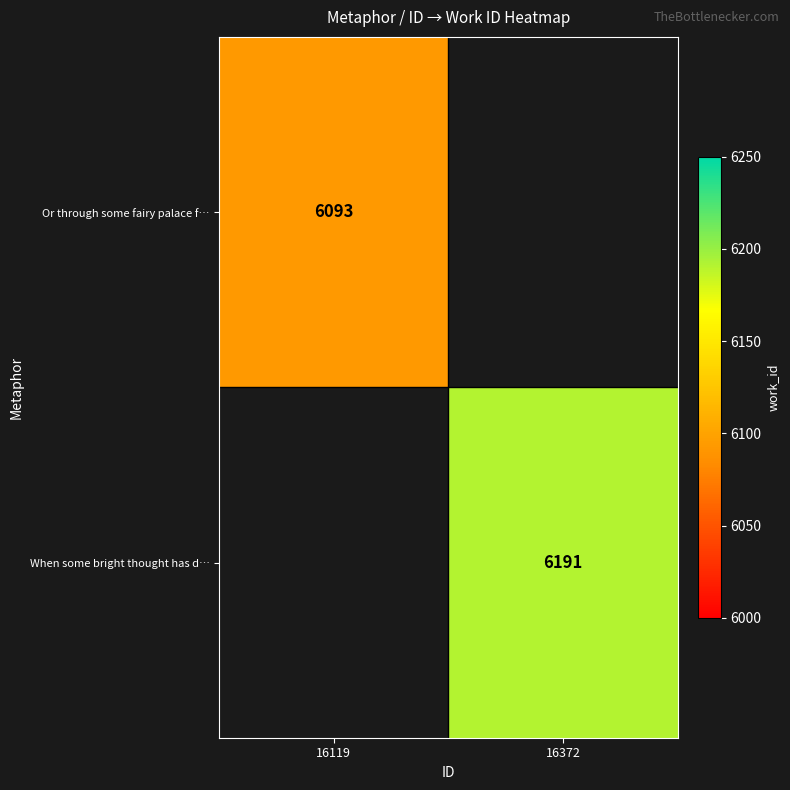

The Or through some fairy palace f… series shows 9010 at 16119. True or false?

False